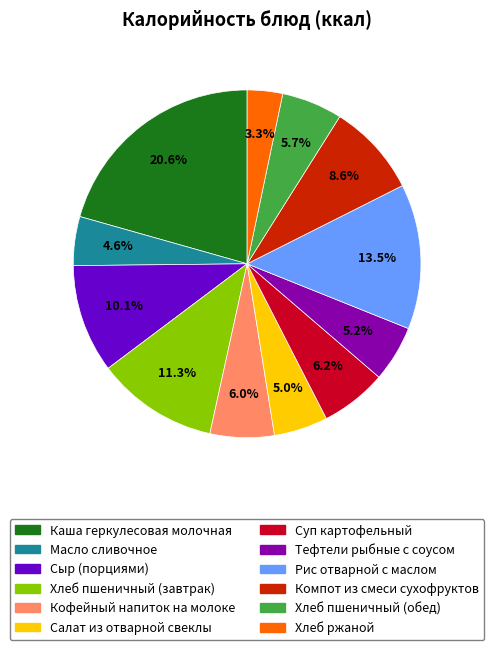

Which slice is the largest?

Каша геркулесовая молочная